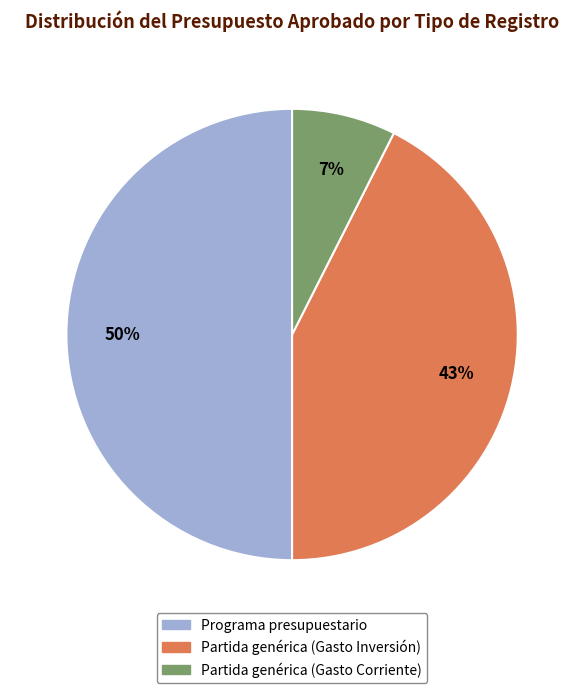

Rank the categories by value from highest to lowest.

Programa presupuestario, Partida genérica (Gasto Inversión), Partida genérica (Gasto Corriente)